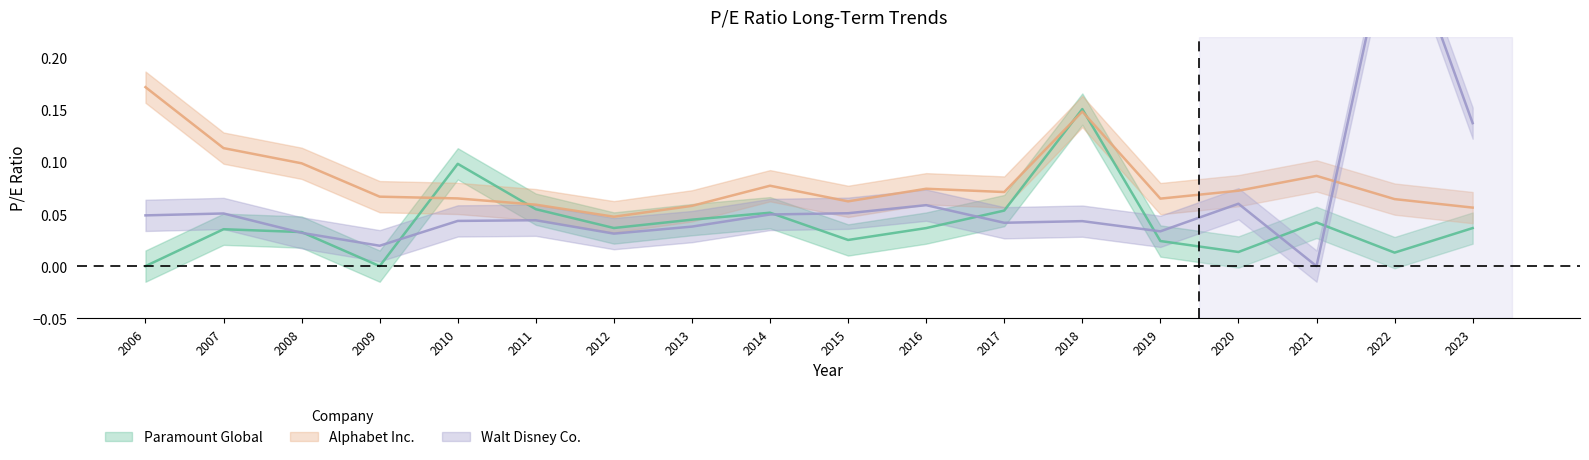

Rank the categories by Walt Disney Co. value from lowest to highest.

2021, 2009, 2012, 2008, 2019, 2013, 2017, 2018, 2010, 2011, 2006, 2014, 2007, 2015, 2016, 2020, 2023, 2022